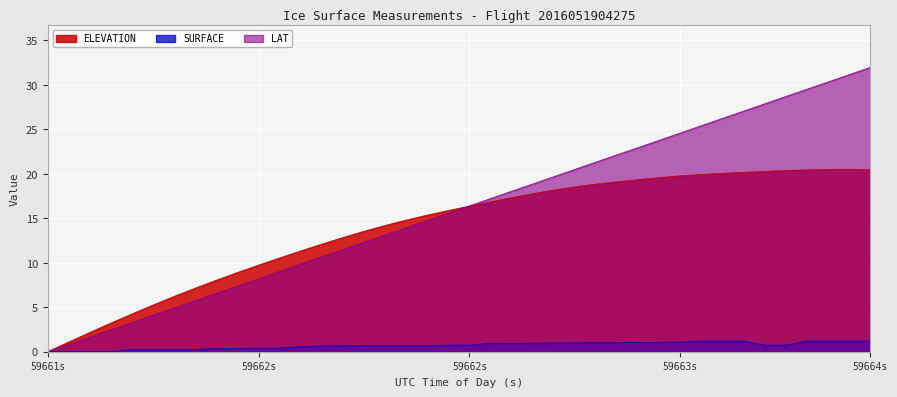

Count the number of data series in this chart.

3